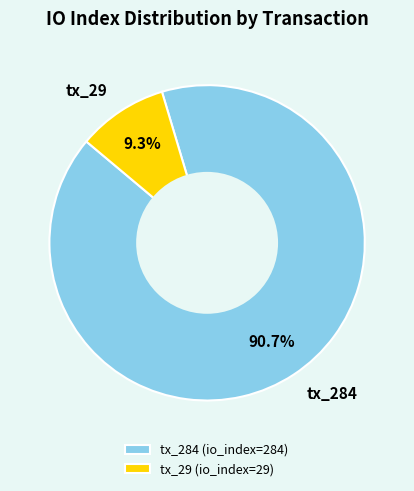

Combined, what portion of the pie is tx_284 and tx_29?

100.0%